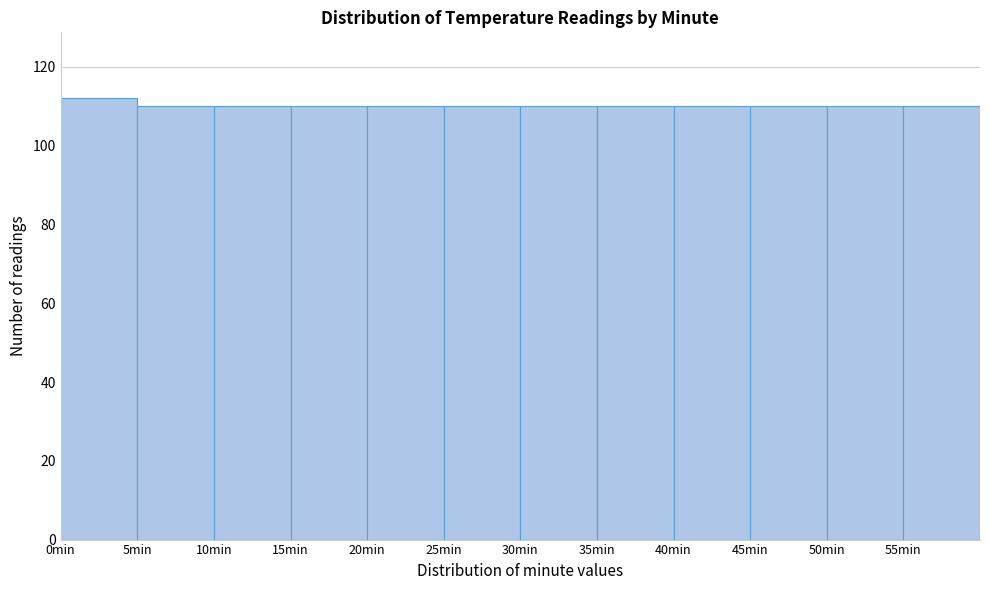

What is the height of the bar covering 40 to 45 on the x-axis? The values are not printed on the chart, so give them approximately, as read against the axis.

110